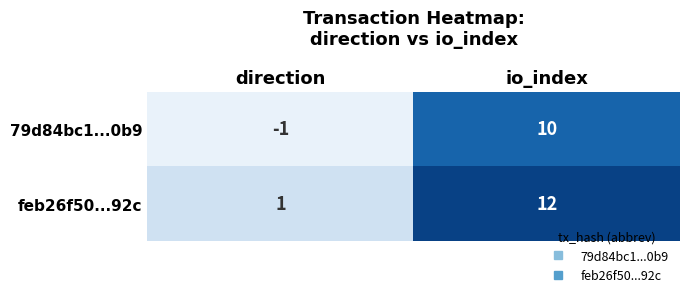

Which series has the largest total across all categories?

feb26f50...92c